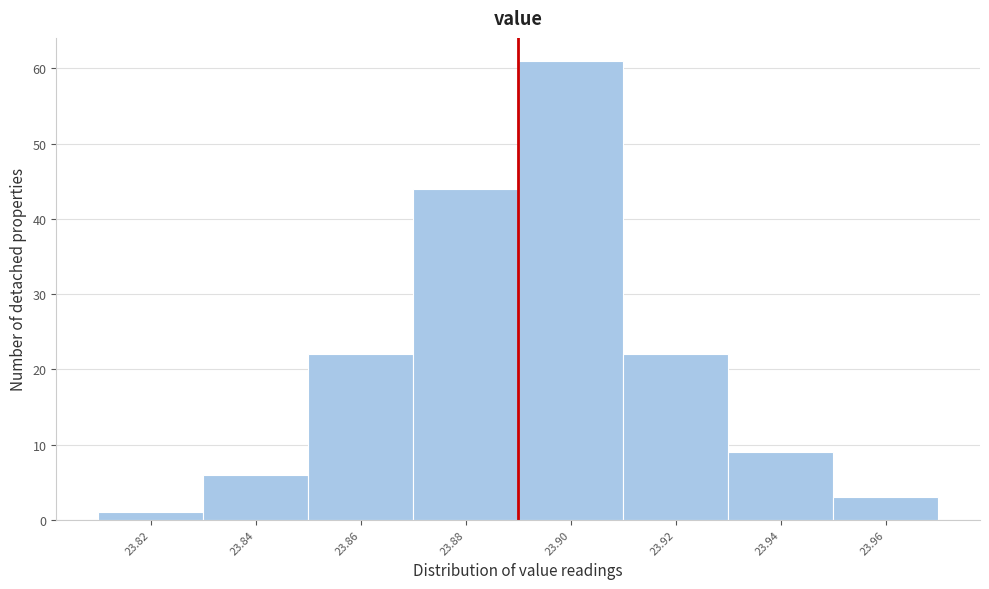

Reading left to right, transcribe all the data shown in this chart.

1	6	22	44	61	22	9	3